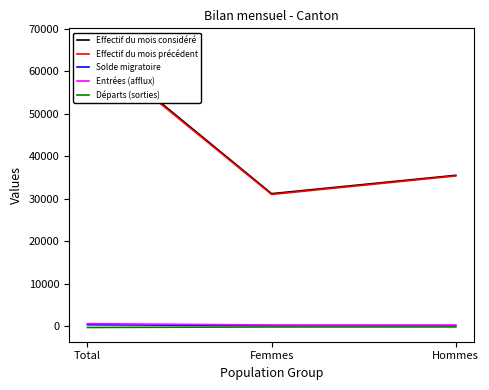

Between Total and Femmes, which is larger?

Total